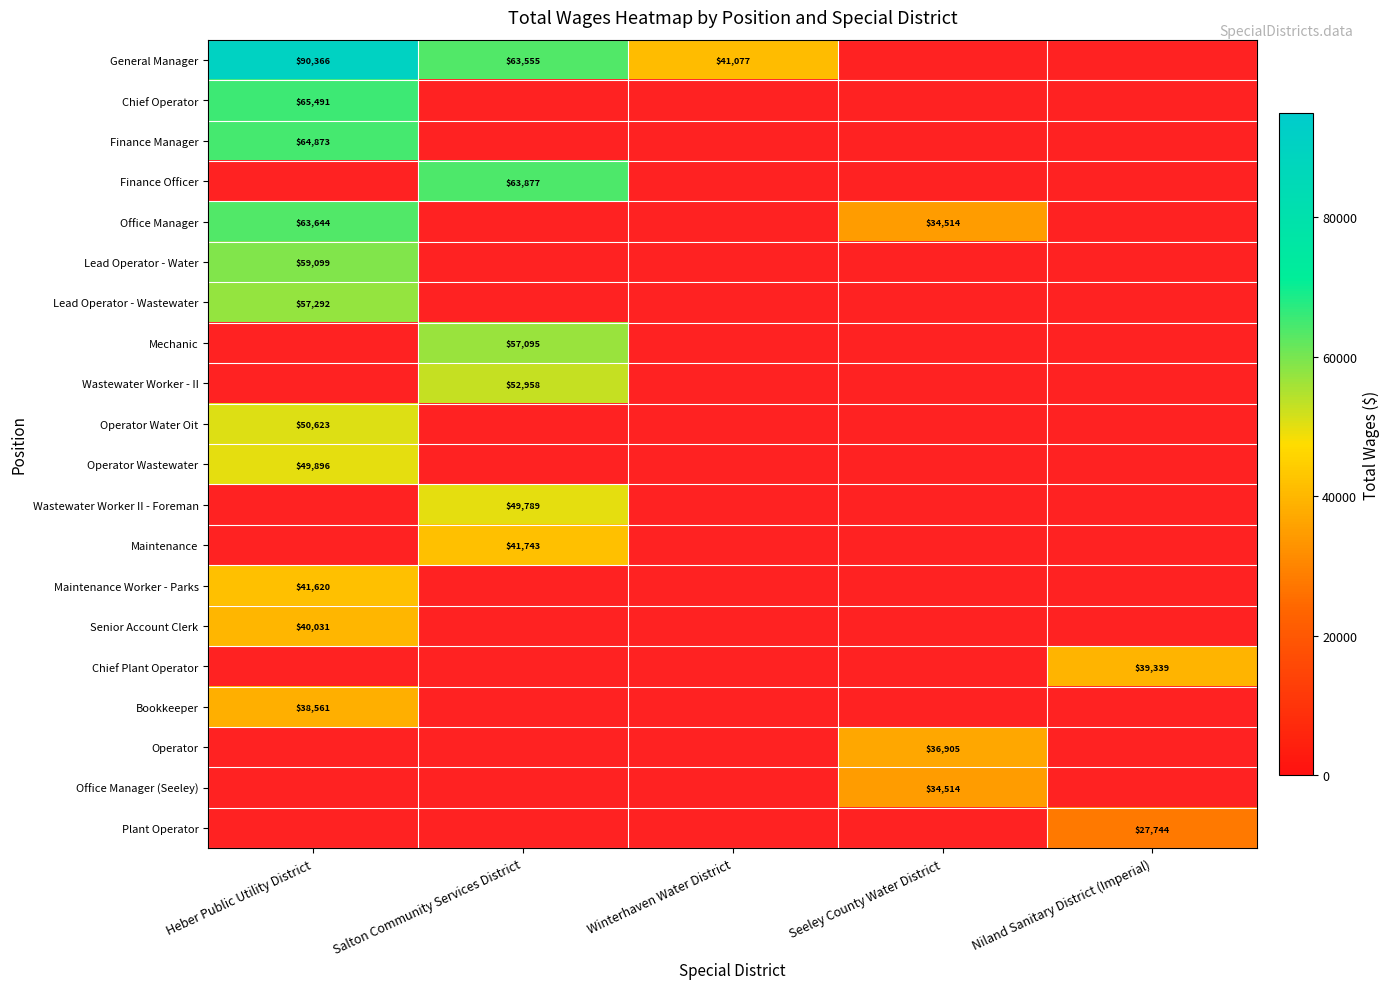

True or false: Lead Operator - Wastewater has a value of 57292 at Heber Public Utility District.

True